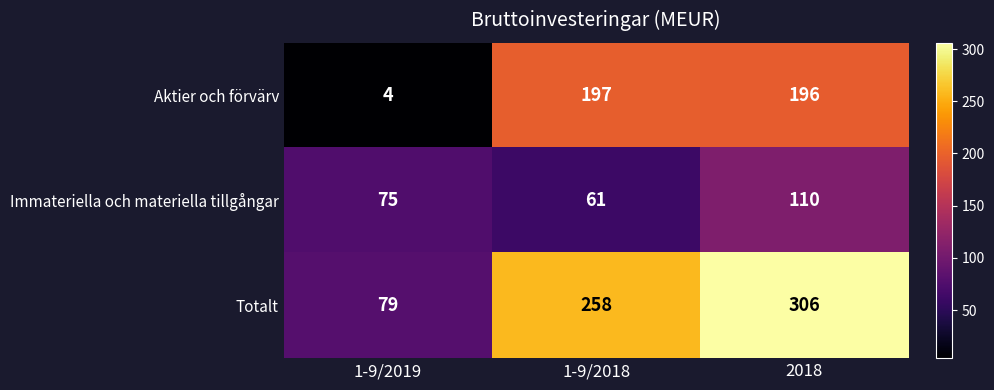

Which series has the largest total across all categories?

Totalt